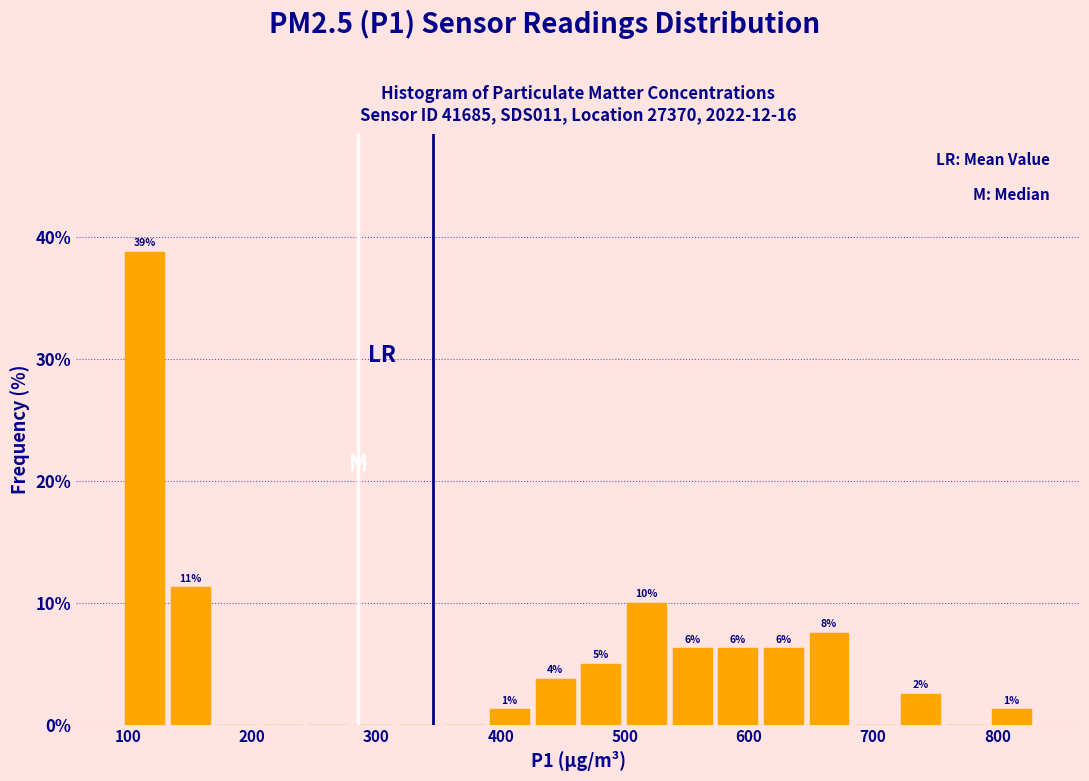

Read against the x-axis, roughly where is the centre of the tallest bar?

110